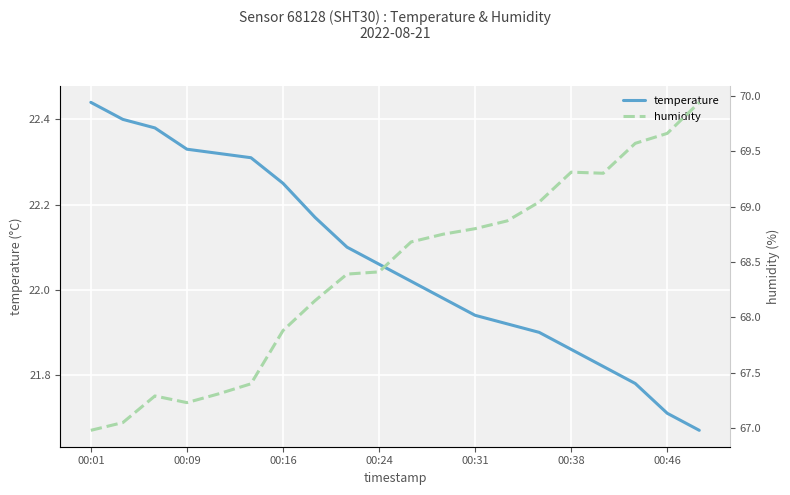

Is it true that temperature equals 21.9 at 13?

True